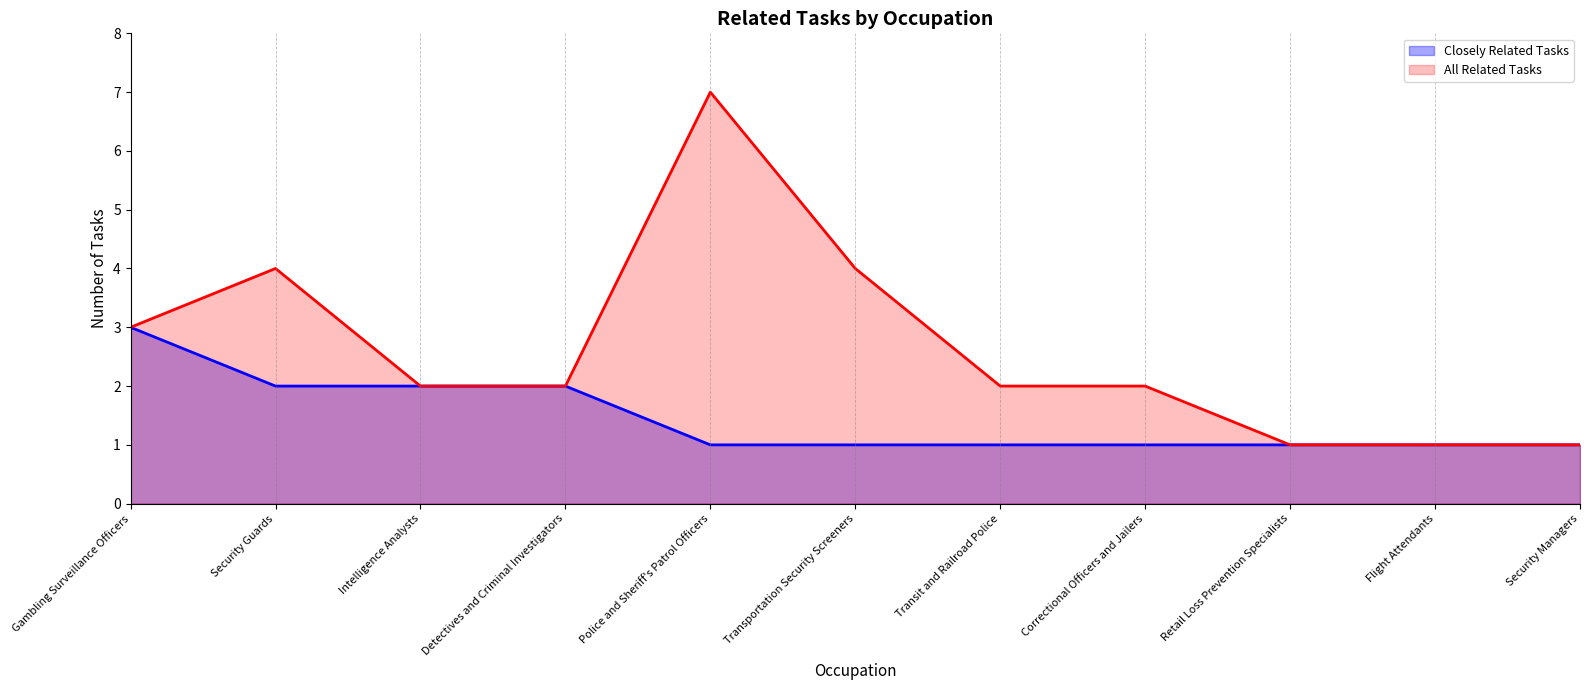

What is the difference between the highest and lowest values at Transit and Railroad Police?

1